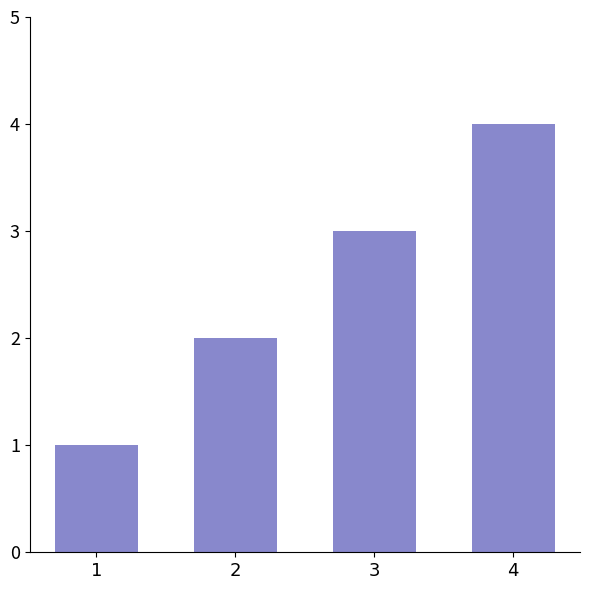

Where is the data nearest to the value 2?

2